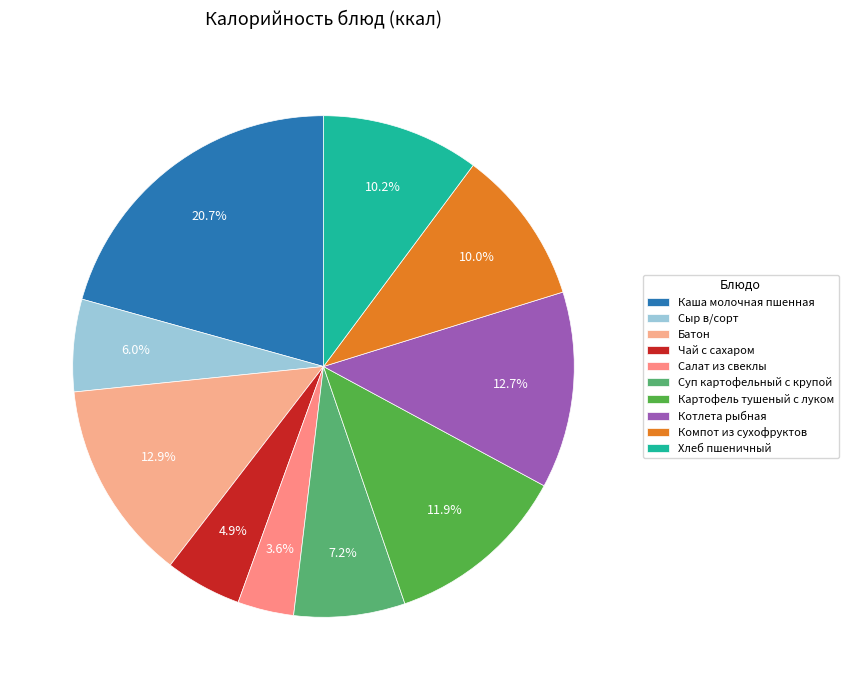

Which category has the biggest portion of the pie?

Каша молочная пшенная